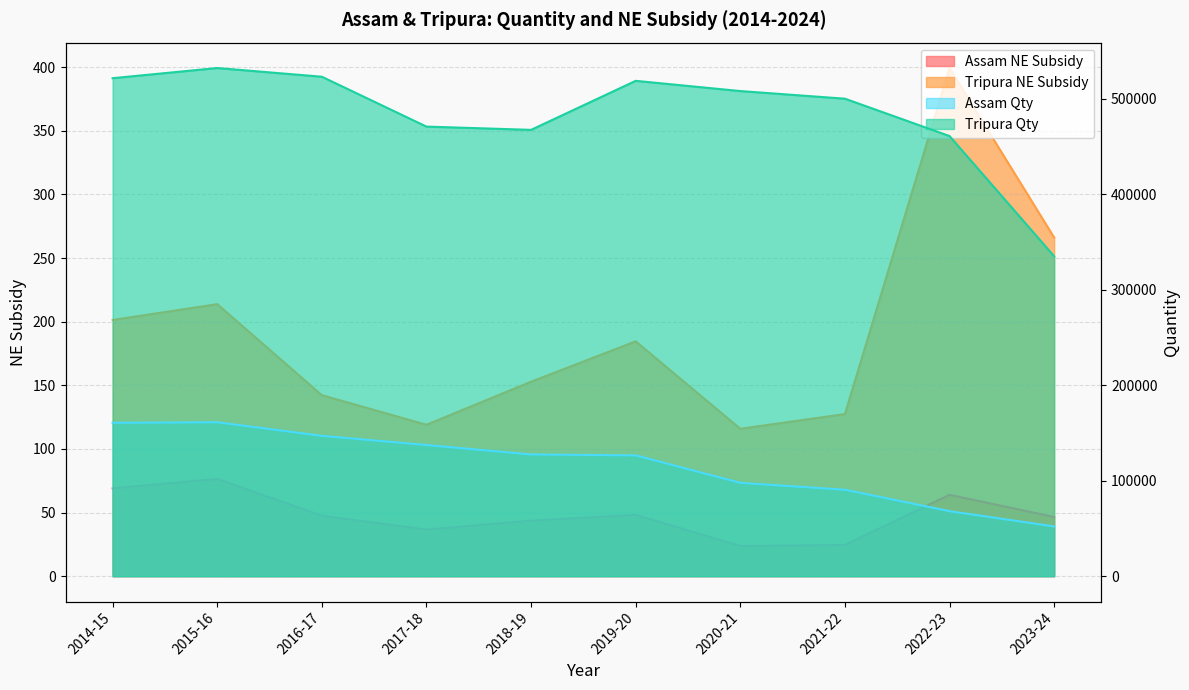

True or false: Assam Qty has more than 1 points higher than both neighbors.

False